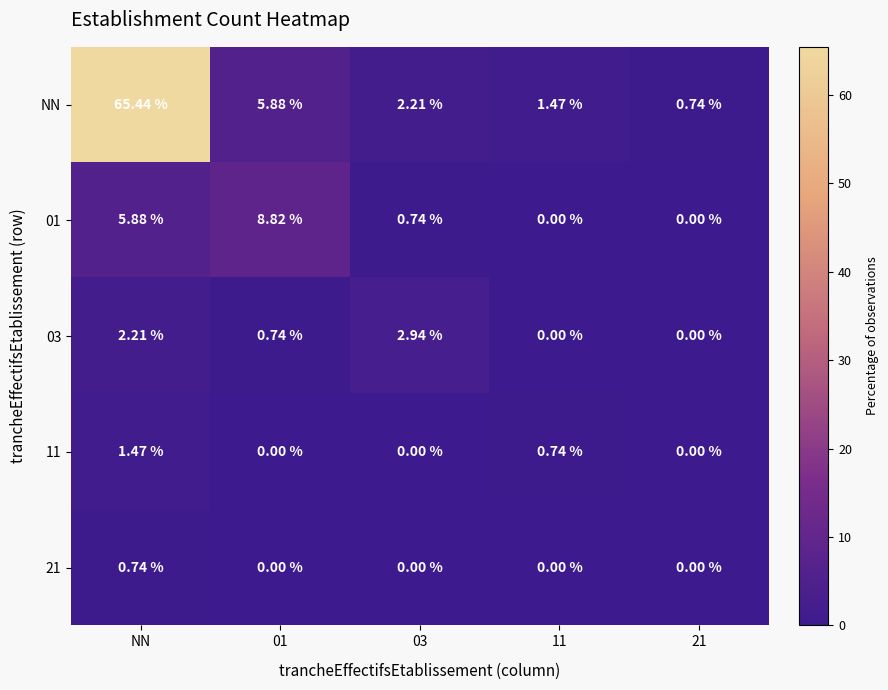

At which category does the chart reach its peak across all series?

NN